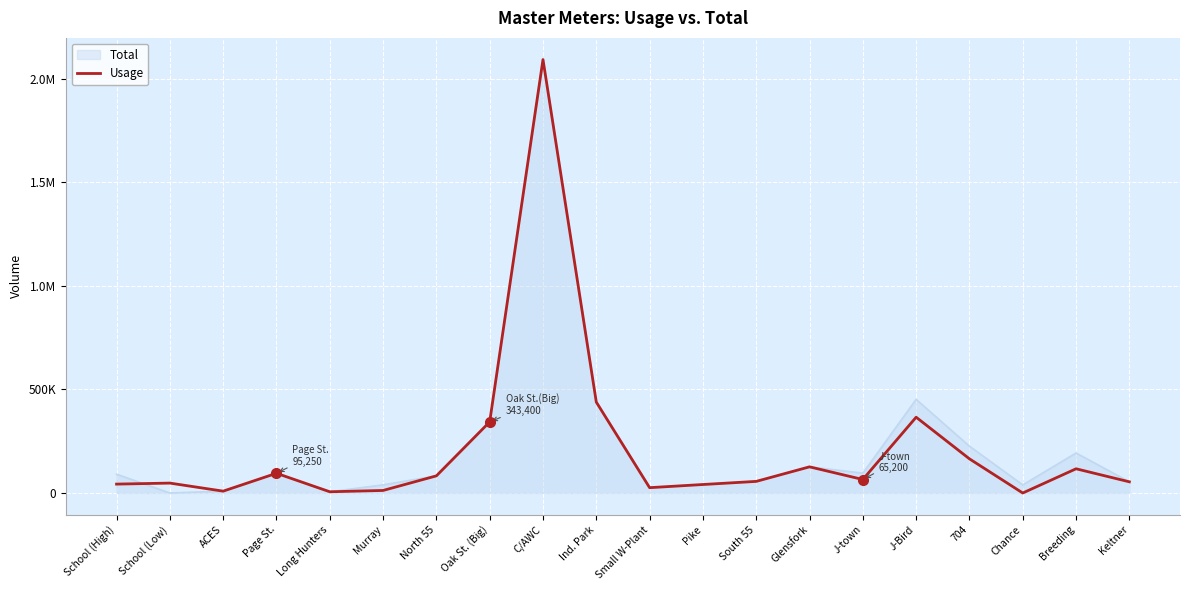

Does the chart display data point markers on the line(s)?

No